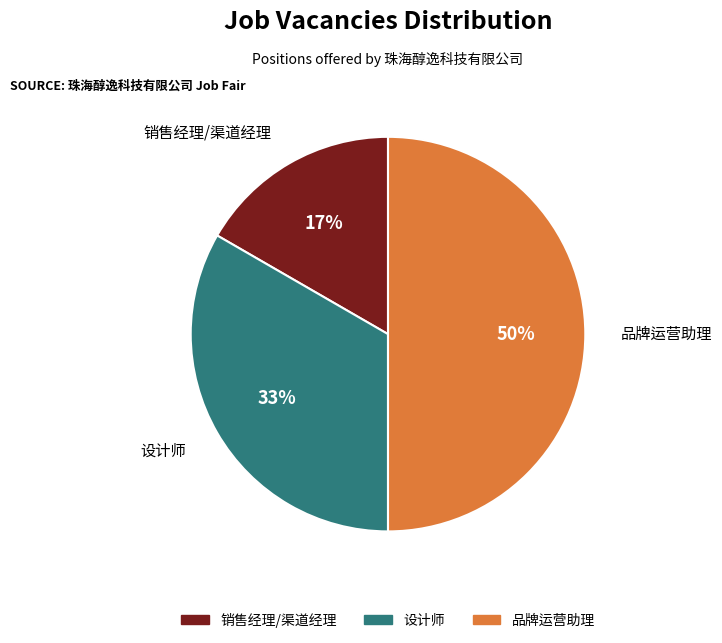

Rank the categories by value from lowest to highest.

销售经理/渠道经理, 设计师, 品牌运营助理